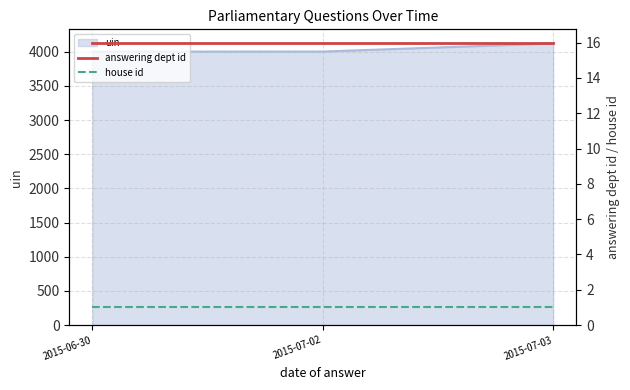

At which label does answering dept id reach its minimum?

2015-06-30